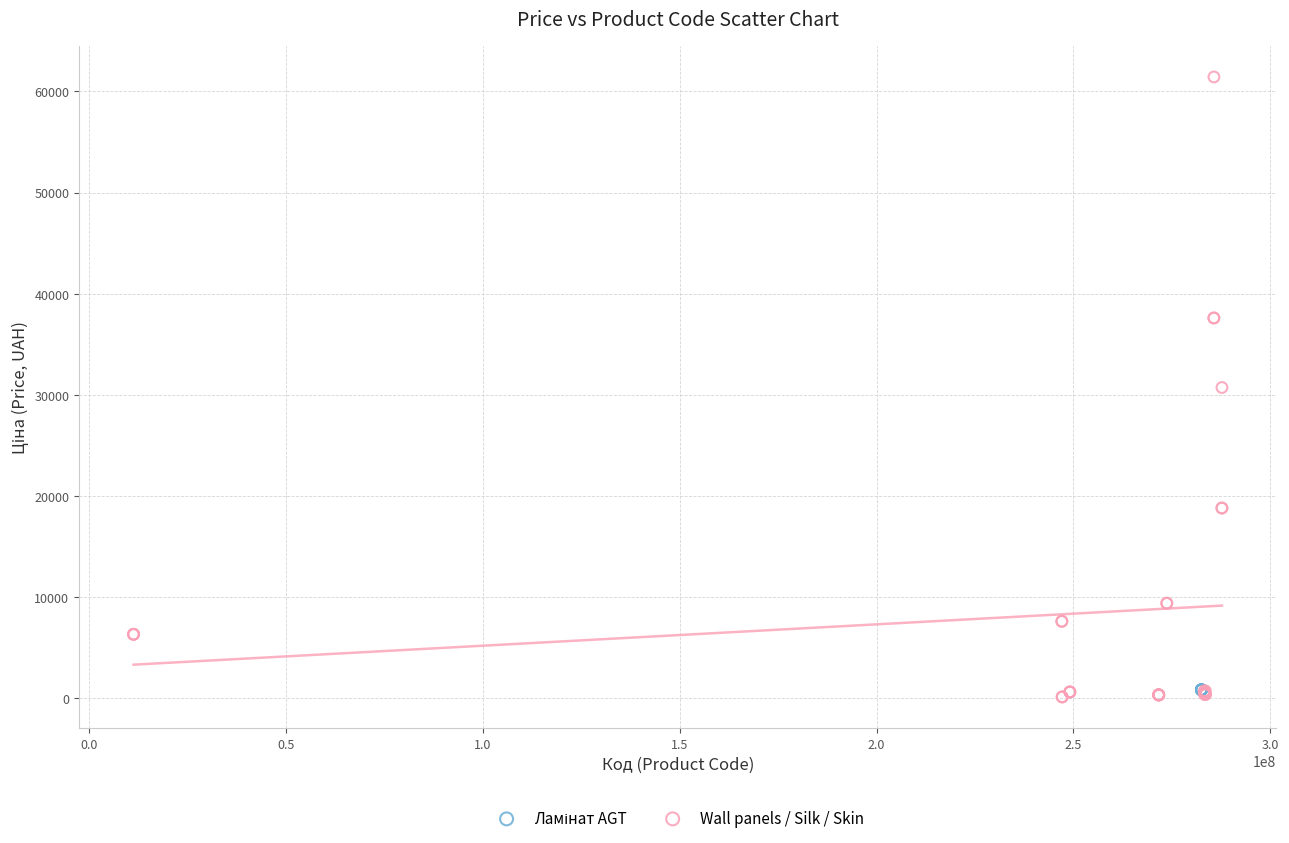

Which series reaches the maximum Y coordinate?

Wall panels / Silk / Skin